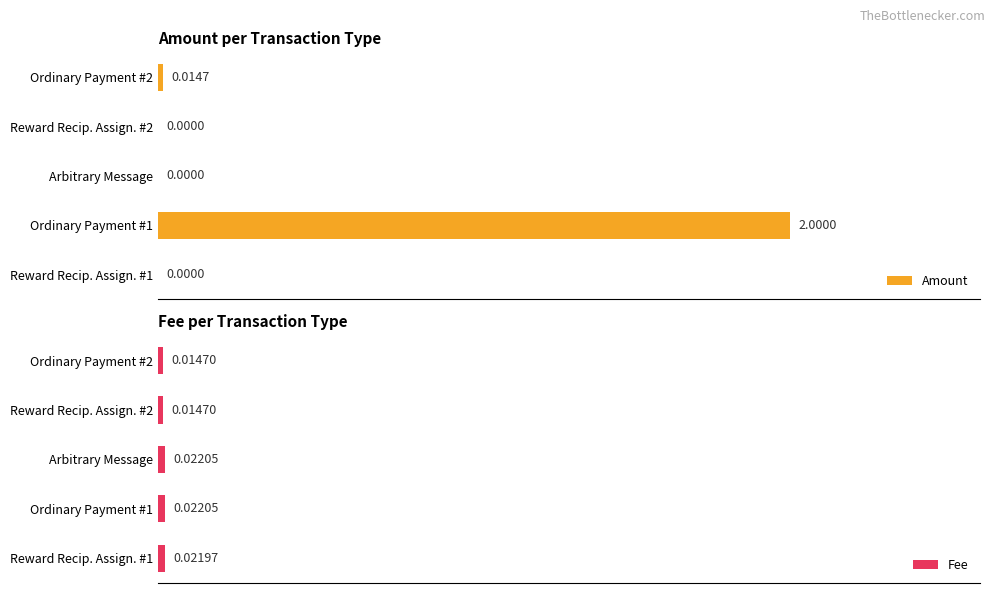

Rank the series at Ordinary Payment #2 from lowest to highest value.

Amount, Fee